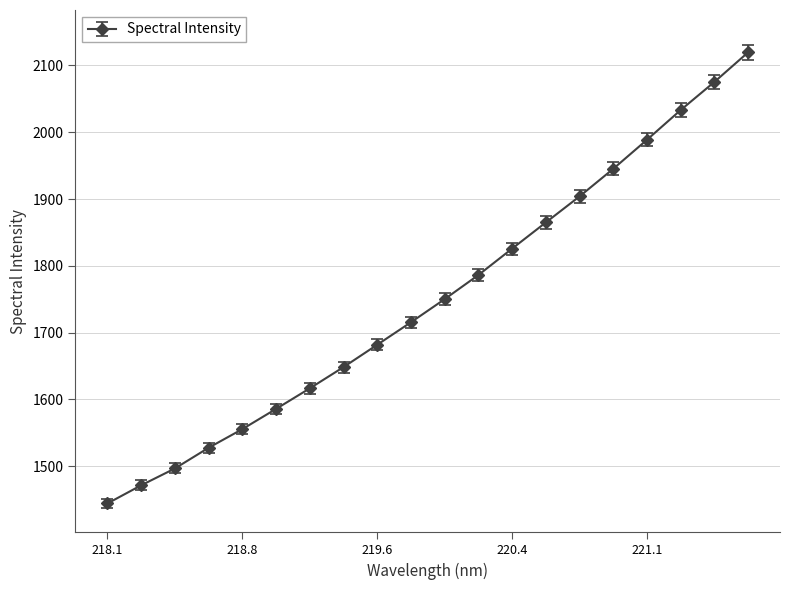

What is the sum of all values?

35034.8